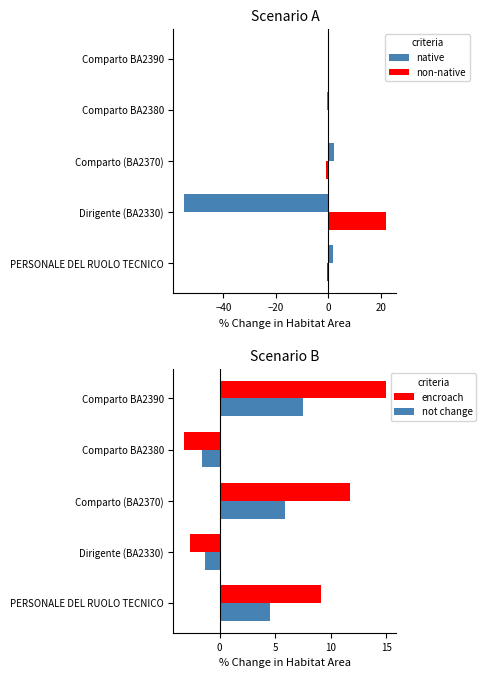

Which category has the highest value in the non-native series?

Dirigente (BA2330)